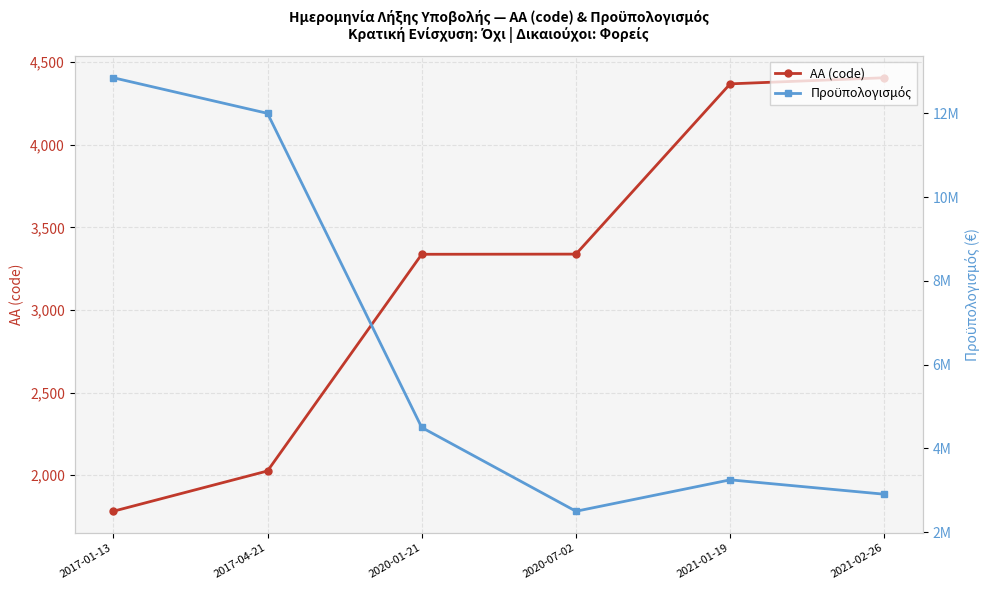

How many lines are shown in the chart?

2